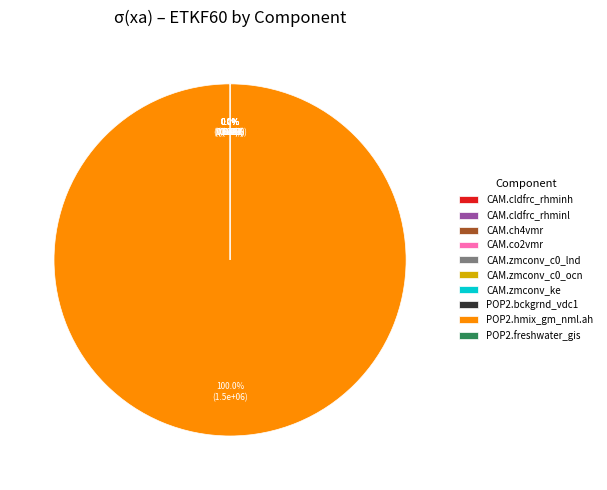

Is there any slice that represents more than half of the pie?

Yes